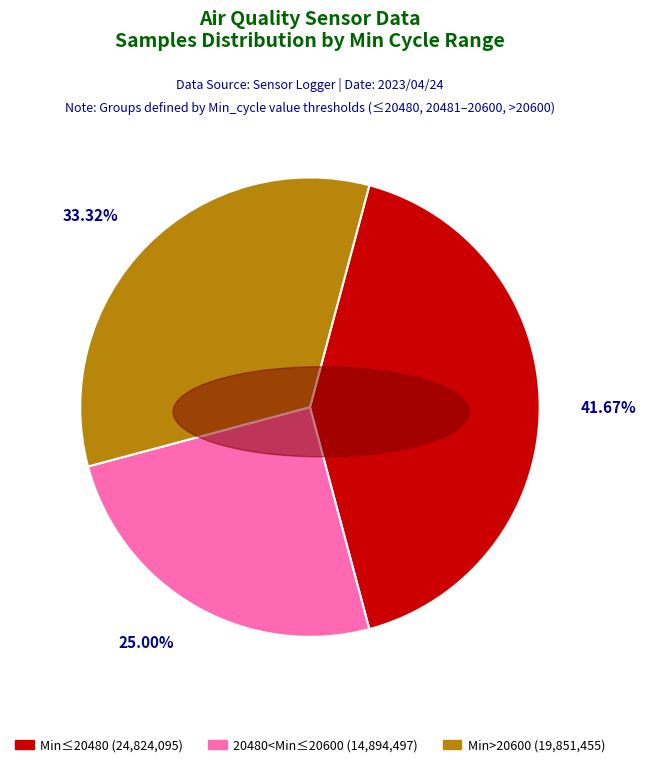

Is there any slice that represents more than half of the pie?

No